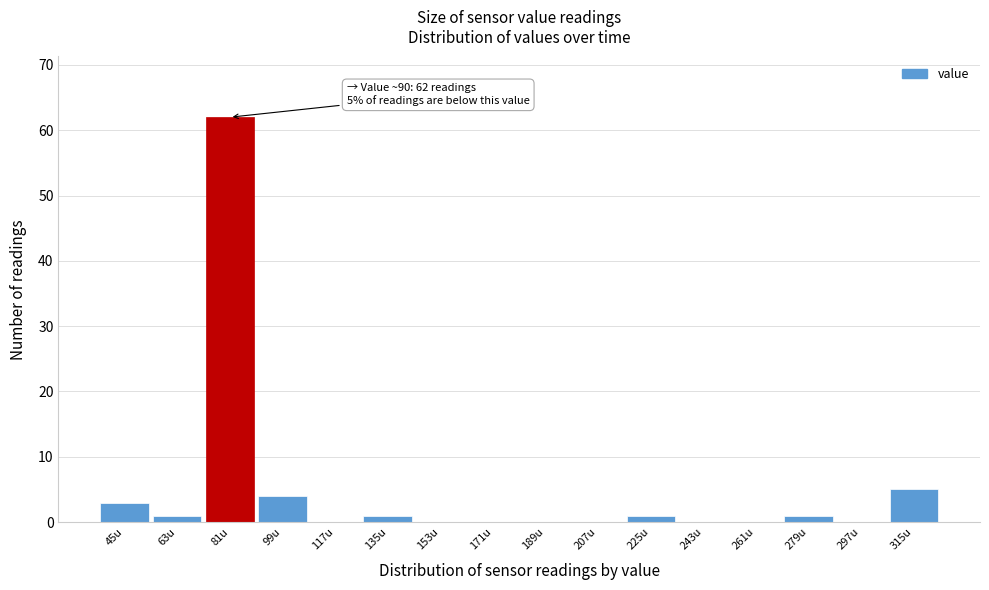

Reading left to right, what are all the values shown in this chart?

45u=3	63u=1	81u=62	99u=4	117u=0	135u=1	153u=0	171u=0	189u=0	207u=0	225u=1	243u=0	261u=0	279u=1	297u=0	315u=5